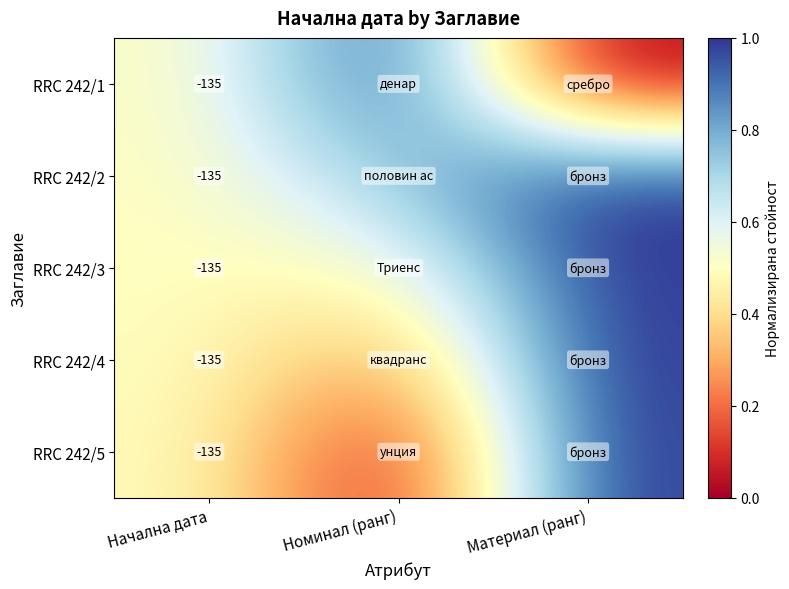

Rank the series at Номинал (ранг) from lowest to highest value.

RRC 242/5, RRC 242/4, RRC 242/3, RRC 242/2, RRC 242/1